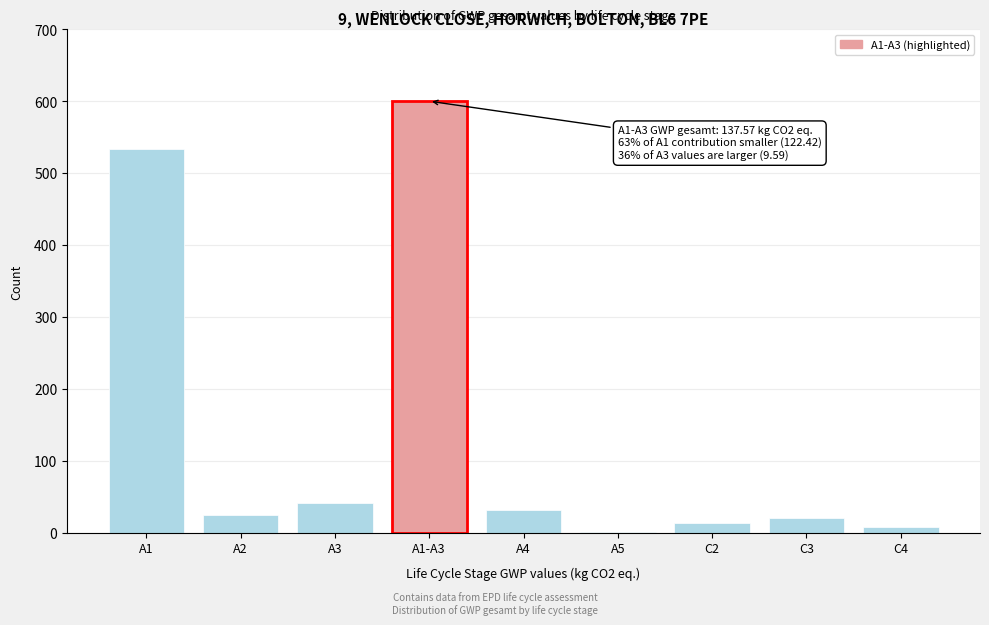

Reading left to right, transcribe all the data shown in this chart.

A1=533.9	A2=24.2	A3=41.8	A1-A3=600.0	A4=31.9	A5=1.7	C2=14.3	C3=20.2	C4=7.7